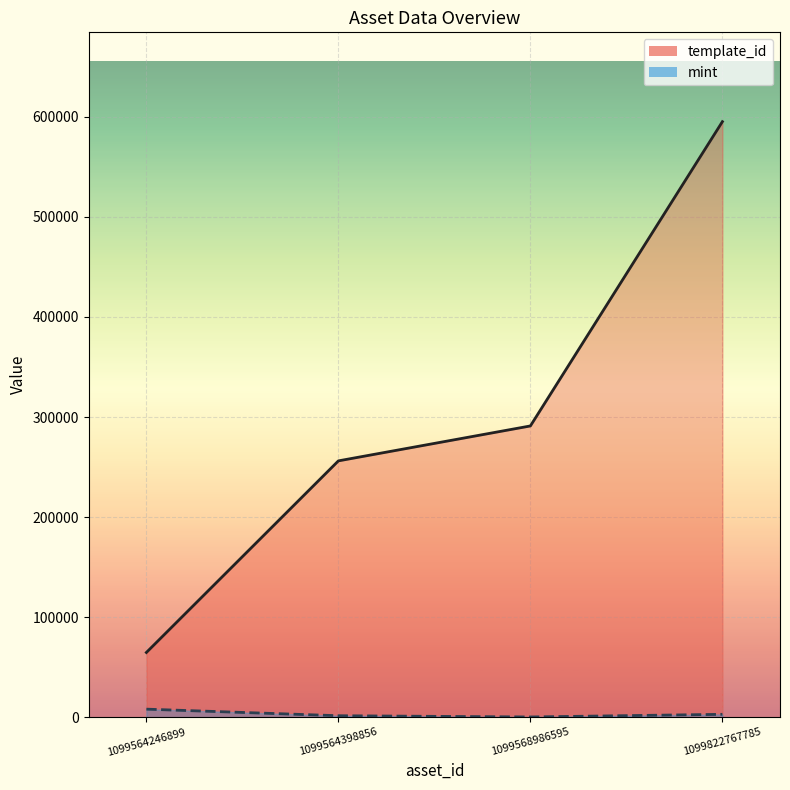

What is the difference between the maximum and minimum values in the template_id series?

530569